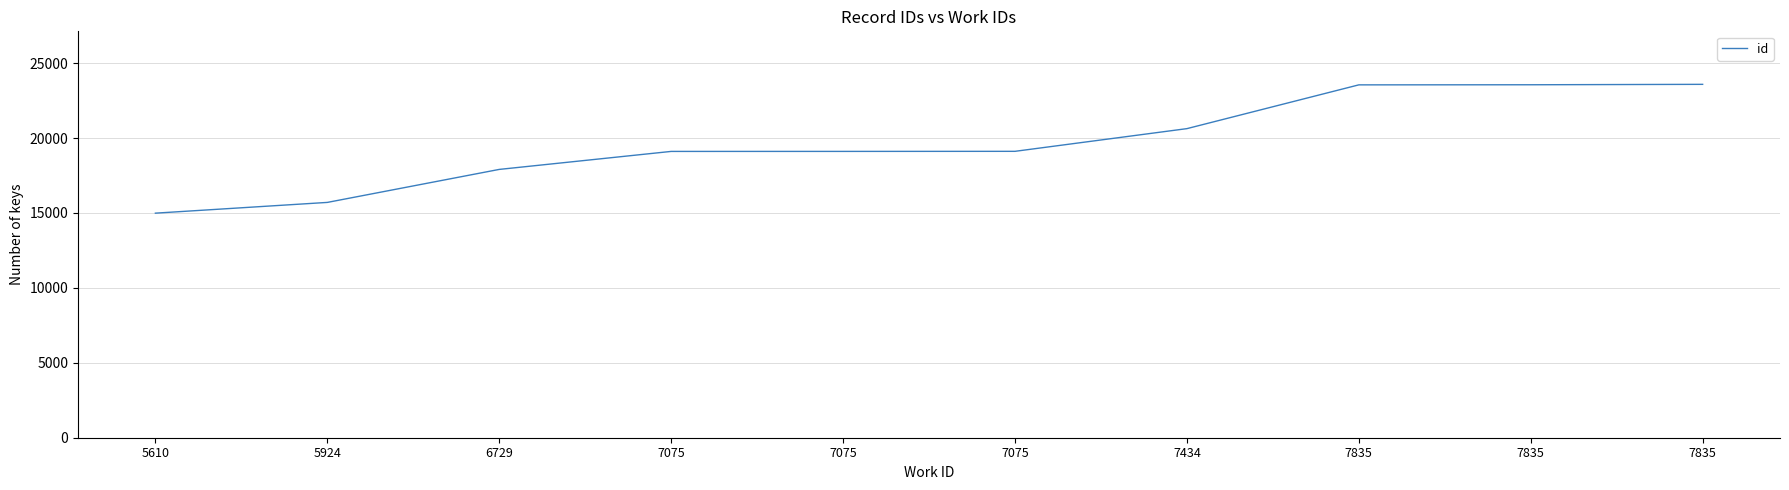

What is the ratio of the value at 7835 to the value at 5610?

1.6